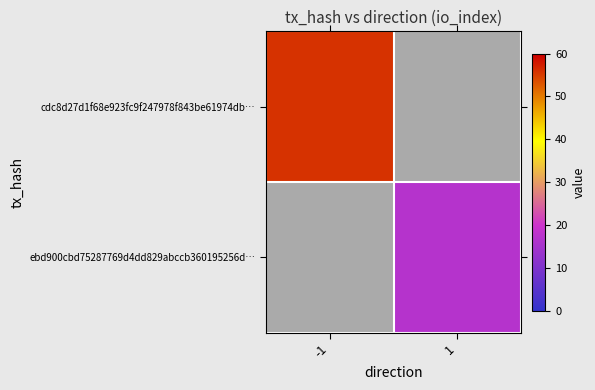

At which label does ebd900cbd75287769d4dd829abccb360195256d… reach its peak?

-1